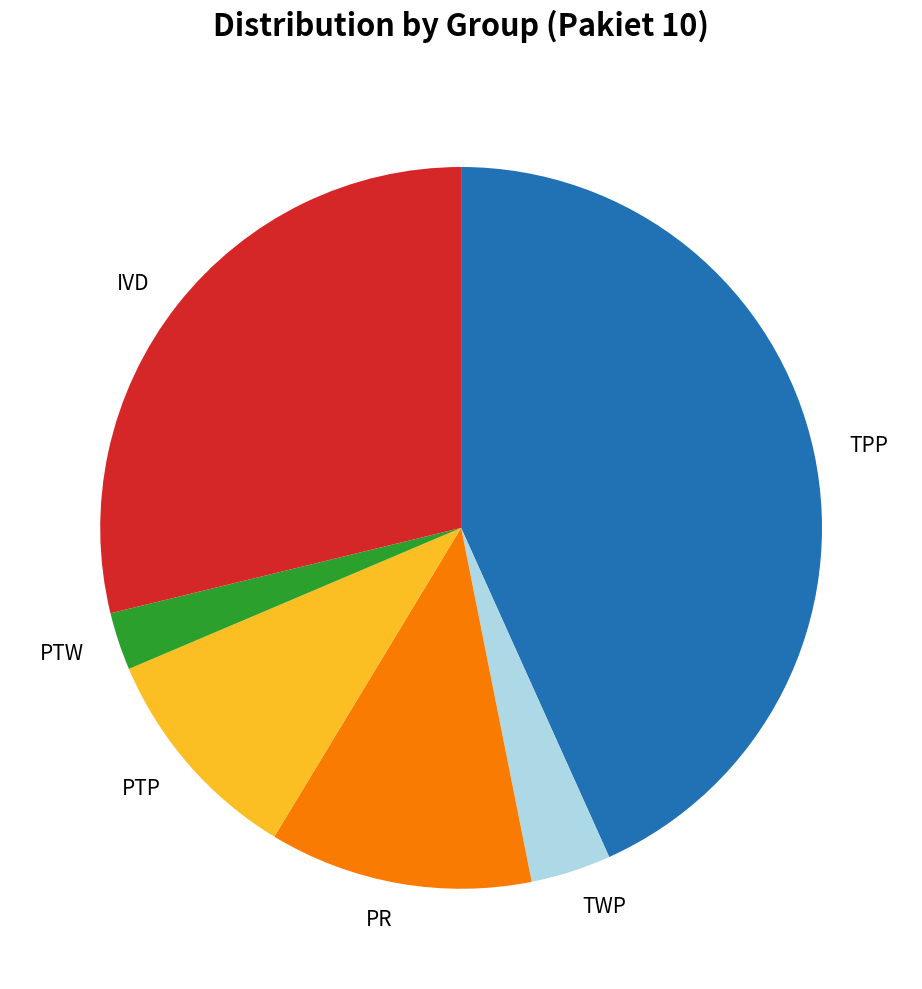

Approximately how many times larger is the value at IVD compared to PR?

2.4